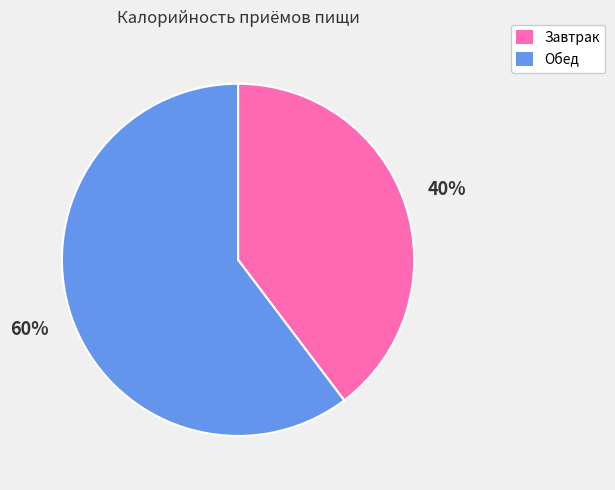

Rank the categories by value from lowest to highest.

Завтрак, Обед